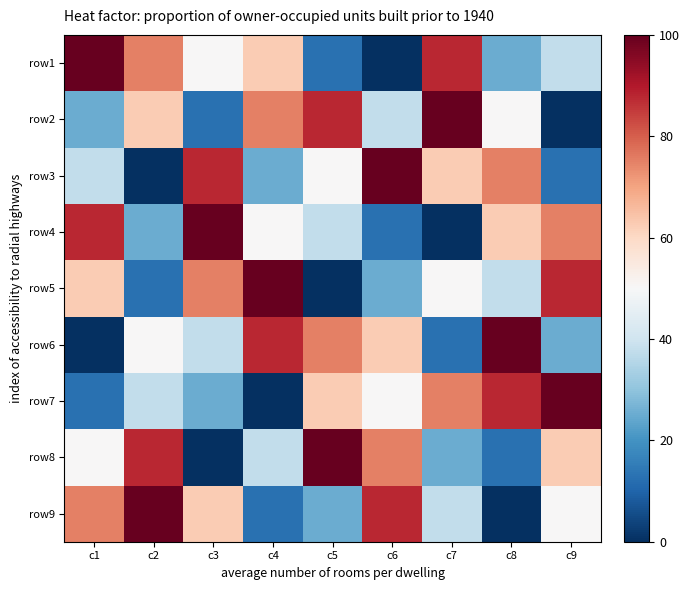

Reading right to left, transcribe all the data shown in this chart.

row1: c9=37.5	c8=25.0	c7=87.5	c6=0.0	c5=12.5	c4=62.5	c3=50.0	c2=75.0	c1=100.0
row2: c9=0.0	c8=50.0	c7=100.0	c6=37.5	c5=87.5	c4=75.0	c3=12.5	c2=62.5	c1=25.0
row3: c9=12.5	c8=75.0	c7=62.5	c6=100.0	c5=50.0	c4=25.0	c3=87.5	c2=0.0	c1=37.5
row4: c9=75.0	c8=62.5	c7=0.0	c6=12.5	c5=37.5	c4=50.0	c3=100.0	c2=25.0	c1=87.5
row5: c9=87.5	c8=37.5	c7=50.0	c6=25.0	c5=0.0	c4=100.0	c3=75.0	c2=12.5	c1=62.5
row6: c9=25.0	c8=100.0	c7=12.5	c6=62.5	c5=75.0	c4=87.5	c3=37.5	c2=50.0	c1=0.0
row7: c9=100.0	c8=87.5	c7=75.0	c6=50.0	c5=62.5	c4=0.0	c3=25.0	c2=37.5	c1=12.5
row8: c9=62.5	c8=12.5	c7=25.0	c6=75.0	c5=100.0	c4=37.5	c3=0.0	c2=87.5	c1=50.0
row9: c9=50.0	c8=0.0	c7=37.5	c6=87.5	c5=25.0	c4=12.5	c3=62.5	c2=100.0	c1=75.0